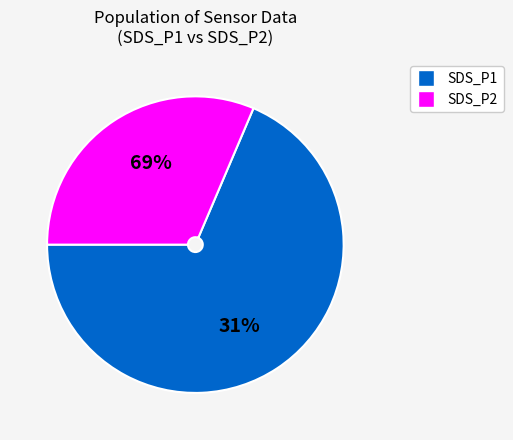

Is 19 the majority of the pie?

No